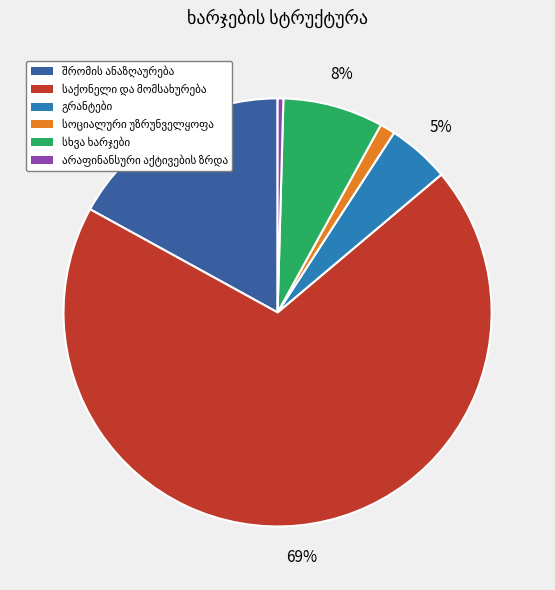

To the nearest percent, what is the difference between the largest and smallest slice percentages?

69%